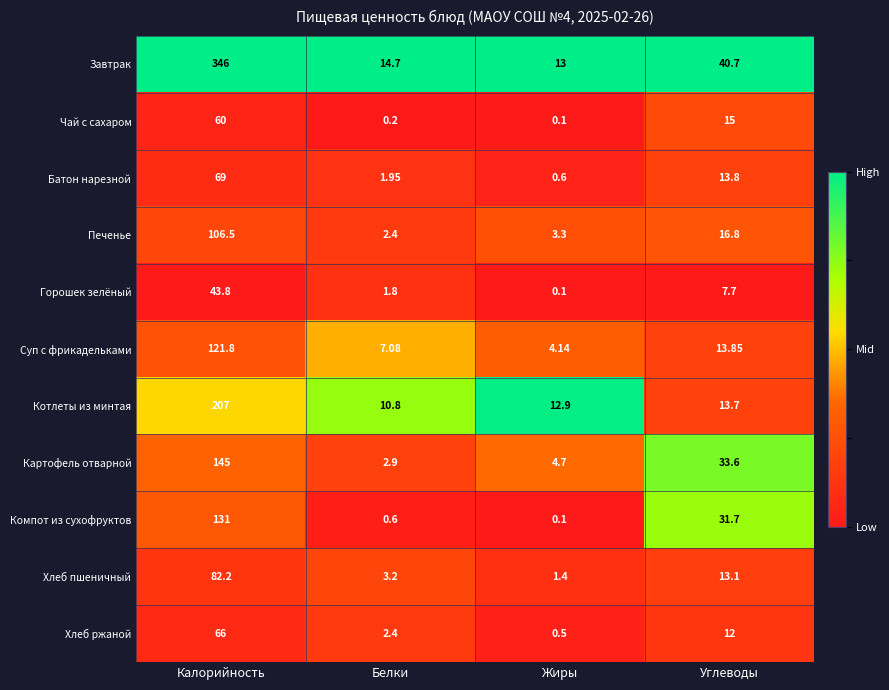

At which category does the chart reach its minimum across all series?

Жиры